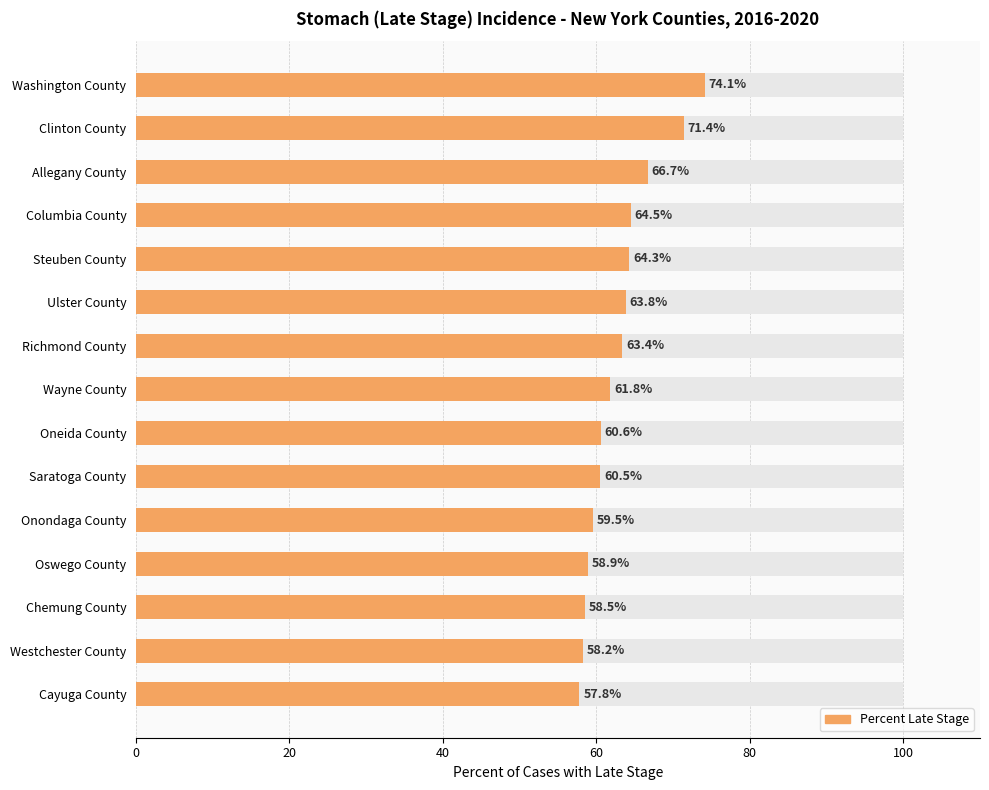

What is the difference between the maximum and minimum values?

16.3